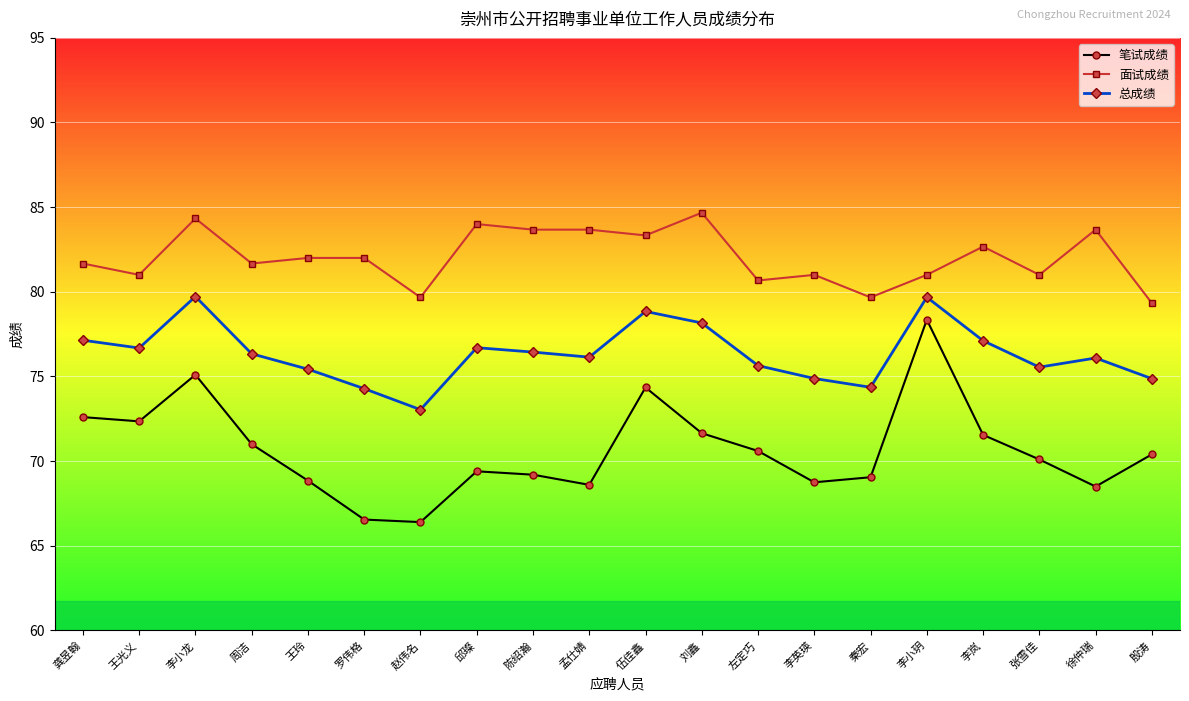

At which label does 笔试成绩 reach its peak?

李小玥